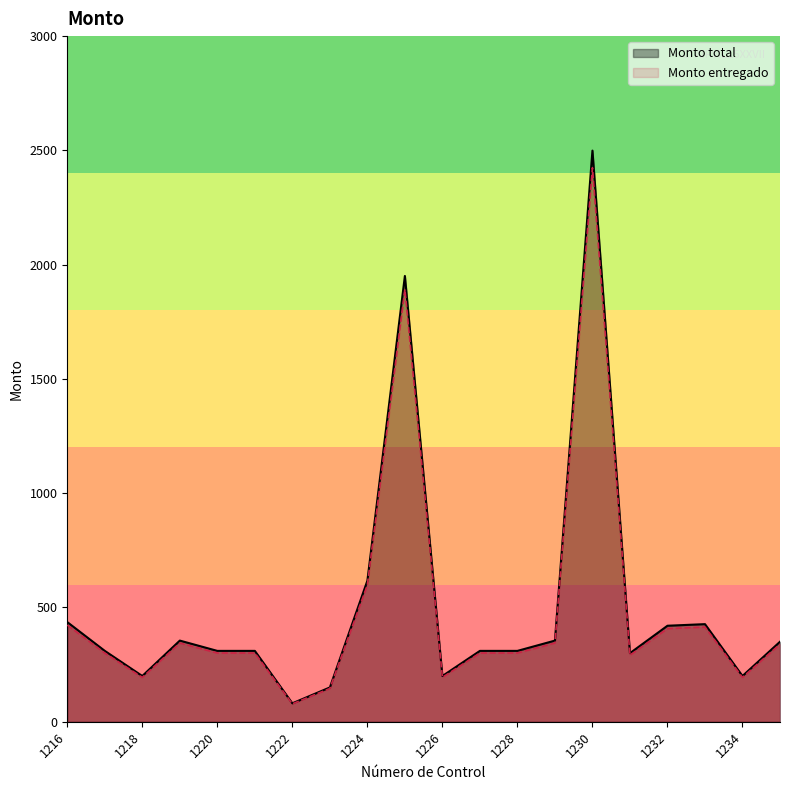

List the labels in order of Monto total value, largest first.

1230, 1225, 1224, 1216, 1233, 1232, 1219, 1229, 1235, 1217, 1220, 1221, 1227, 1228, 1231, 1218, 1226, 1234, 1223, 1222